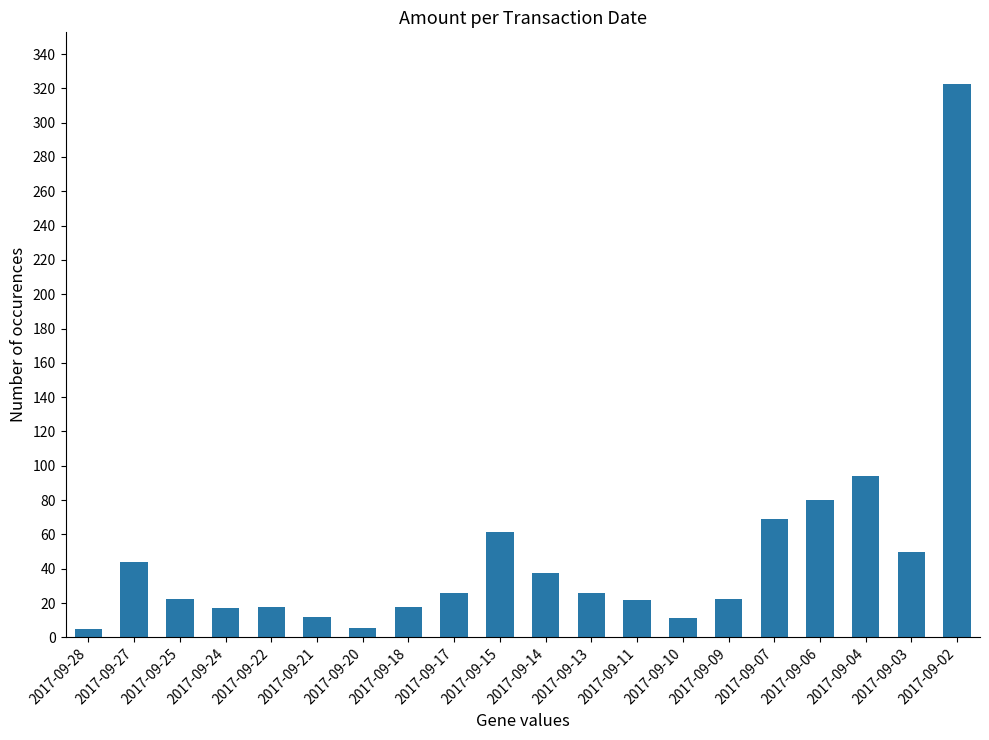

Where does the data first go above 25?

2017-09-27